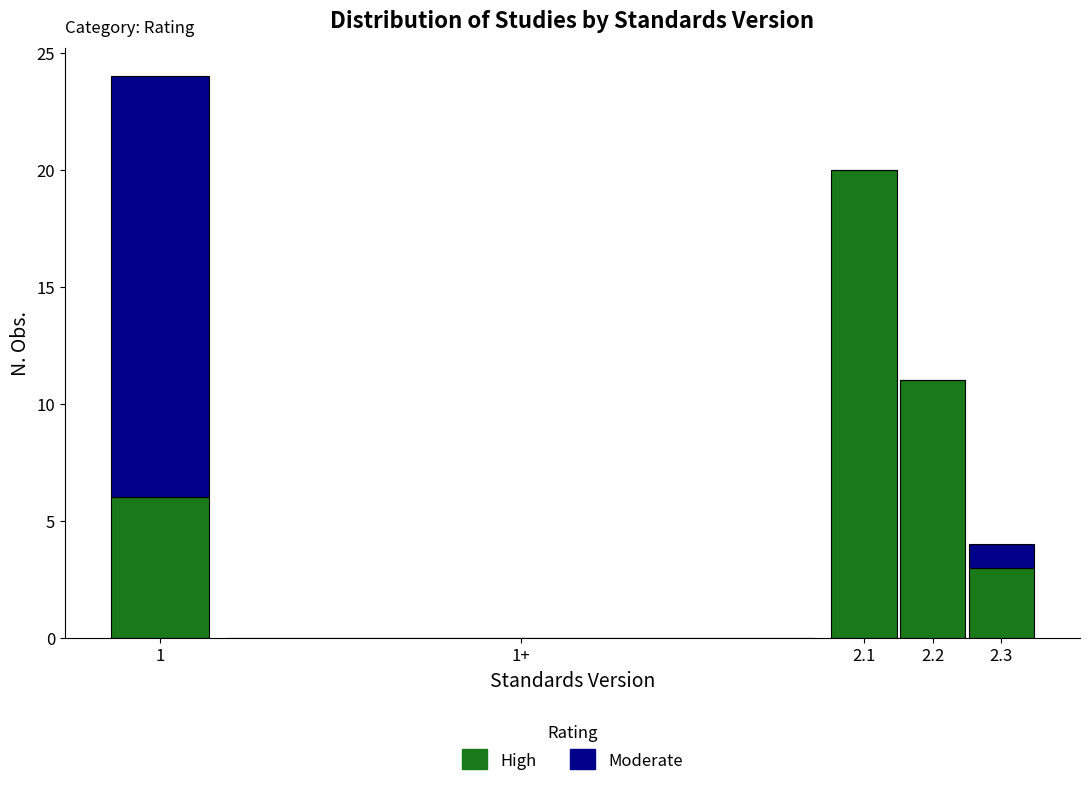

Reading right to left, what are the values for High?

2.3=3	2.2=11	2.1=20	1+=0	1=6